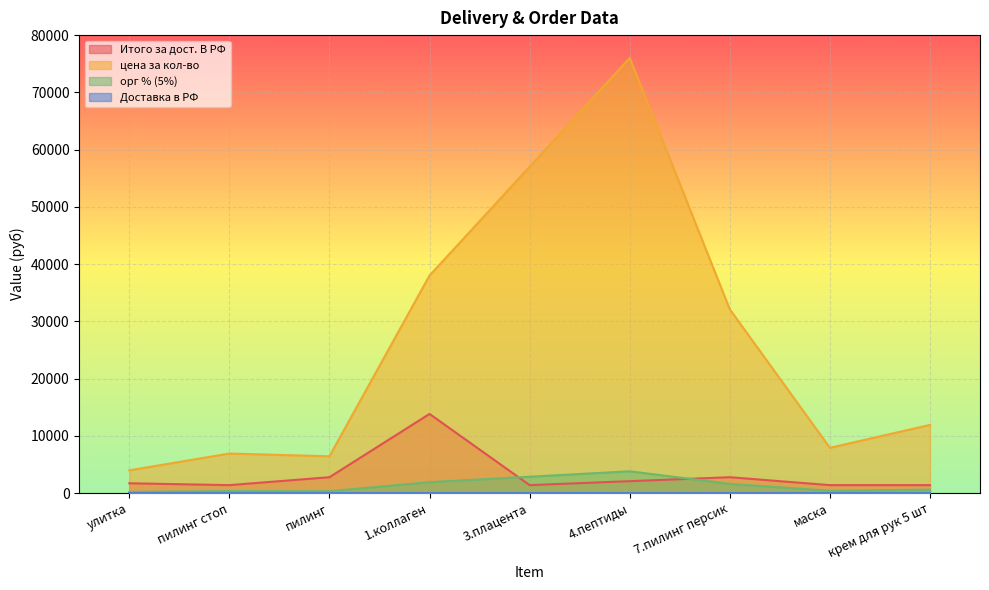

What position from the left is пилинг?

3